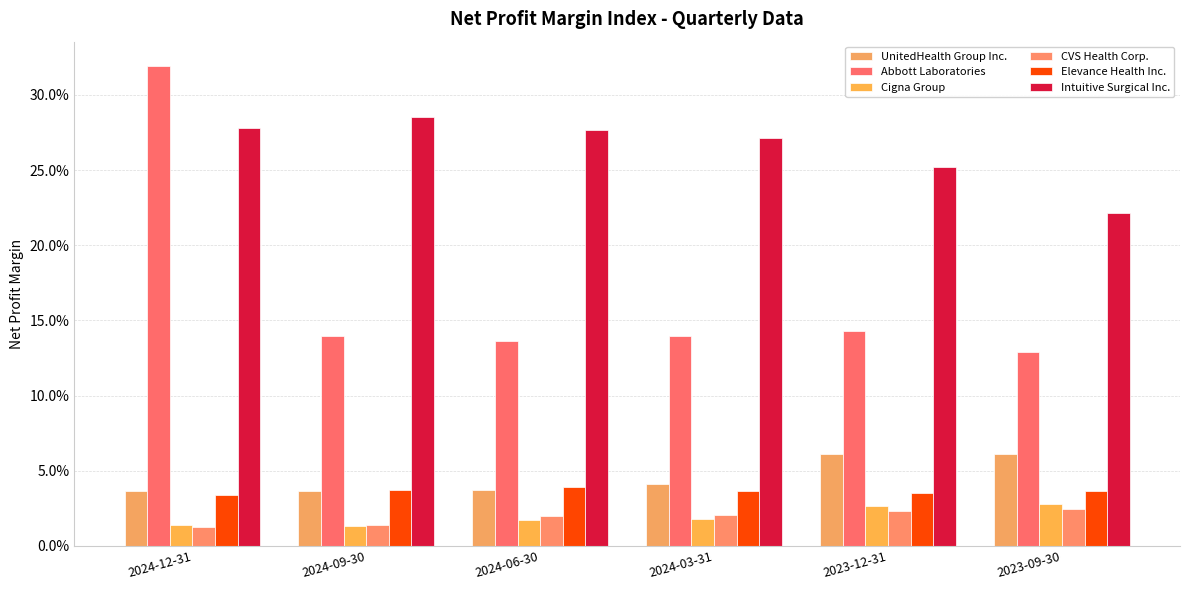

Is it true that Intuitive Surgical Inc. equals 0.4 at 2024-12-31?

False